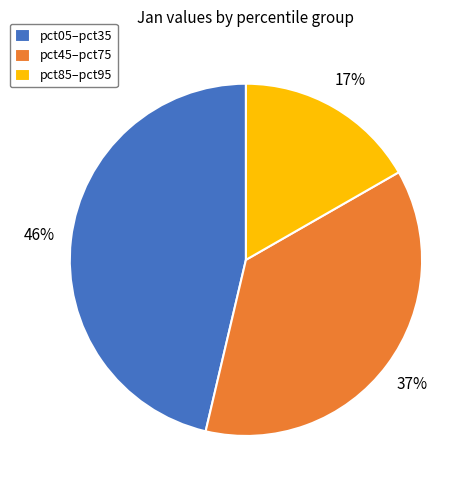

Rank the categories by value from lowest to highest.

pct85–pct95, pct45–pct75, pct05–pct35